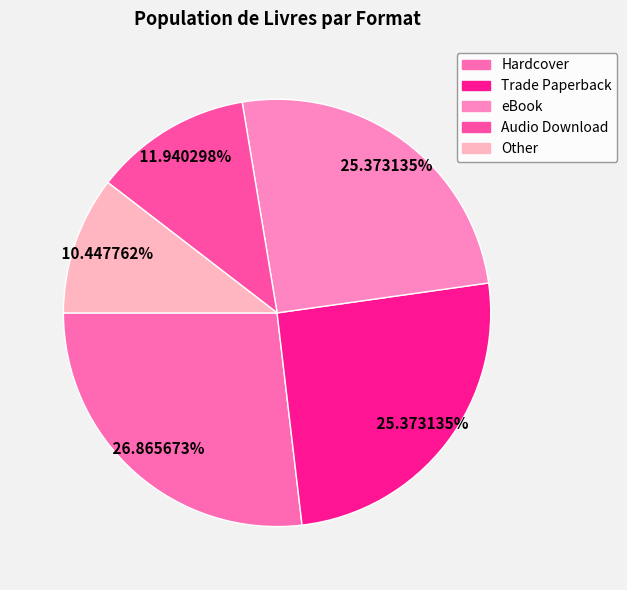

Is there a majority slice in this chart?

No